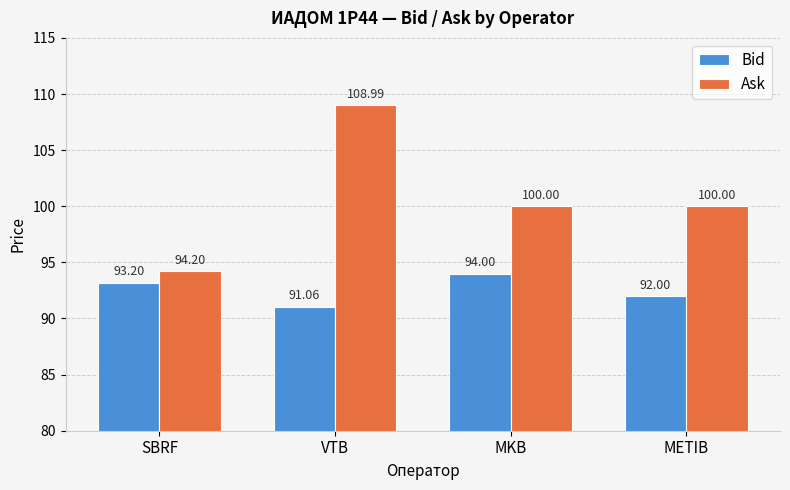

What is the difference between the highest and lowest values at SBRF?

1.0